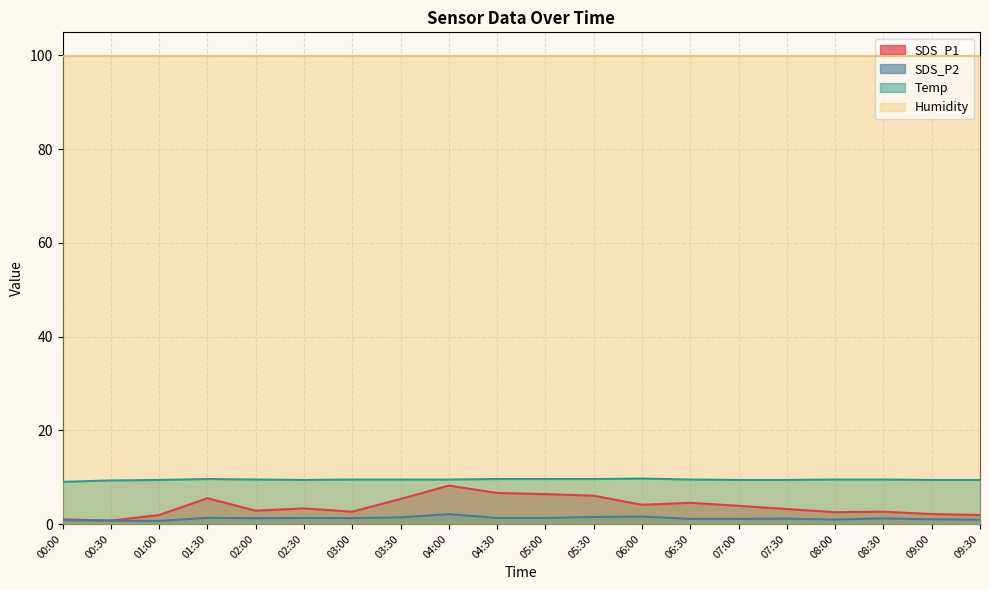

Does the chart display data point markers on the line(s)?

No